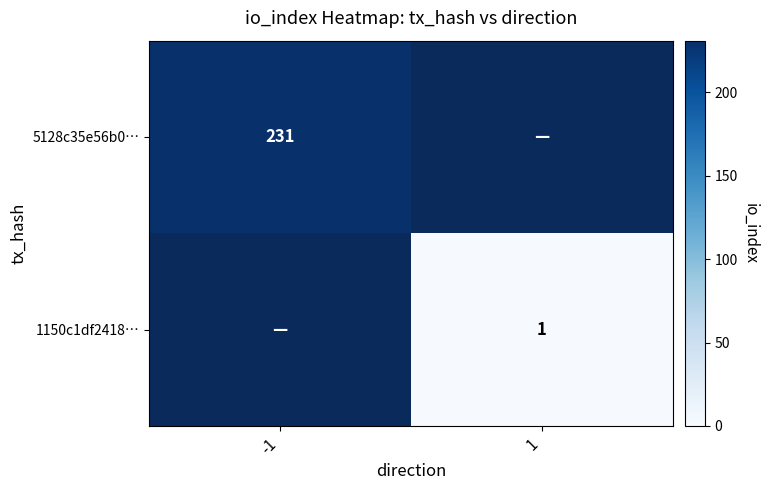

Which has a higher value, 1 or -1?

-1